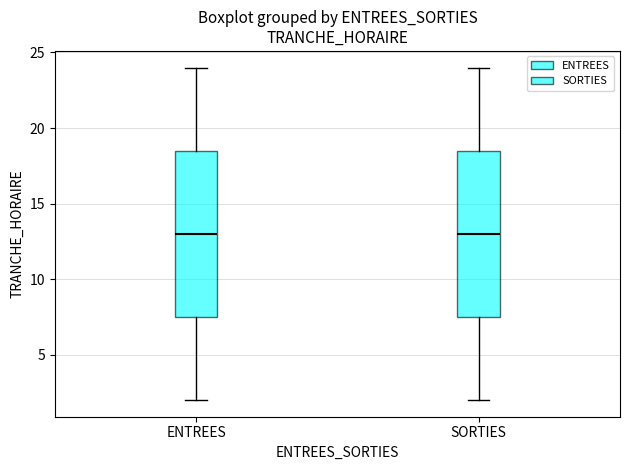

Reading left to right, read every box against the y-axis: the position of its median line, the range the box covers, and the ends of its whiskers. The values are not printed on the chart, so give them approximately, as read against the axis.

ENTREES: median 13.0, box 7.5 to 18.5, whiskers 2.0 to 24.0
SORTIES: median 13.0, box 7.5 to 18.5, whiskers 2.0 to 24.0